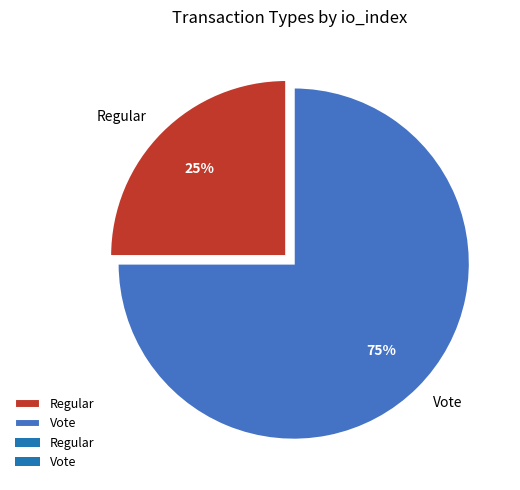

Which category has the smallest portion of the pie?

Regular